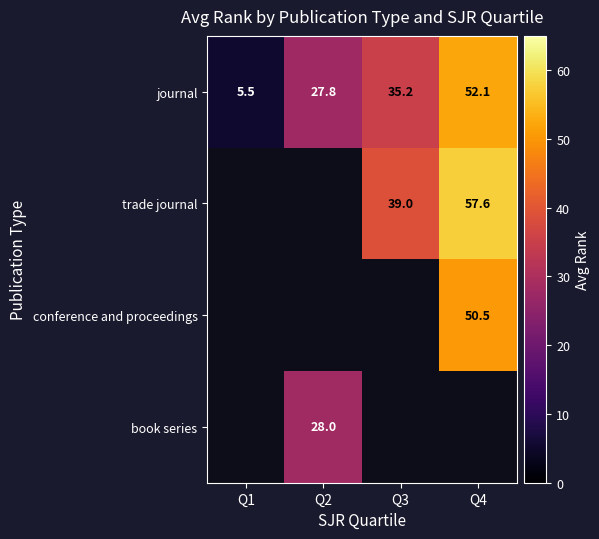

What is the maximum value for journal?

52.1